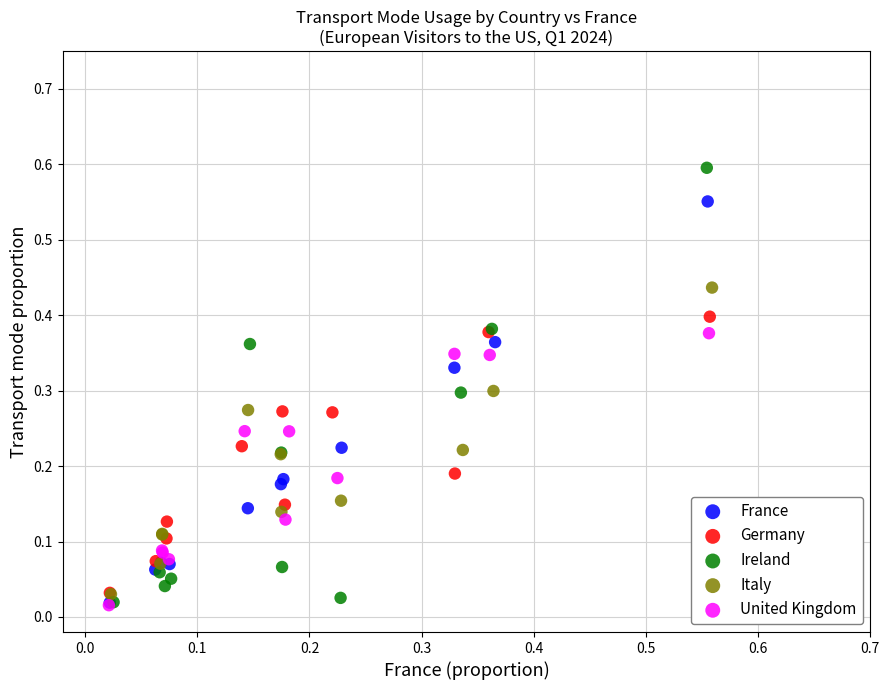

Which series has the widest spread of Y values?

Ireland